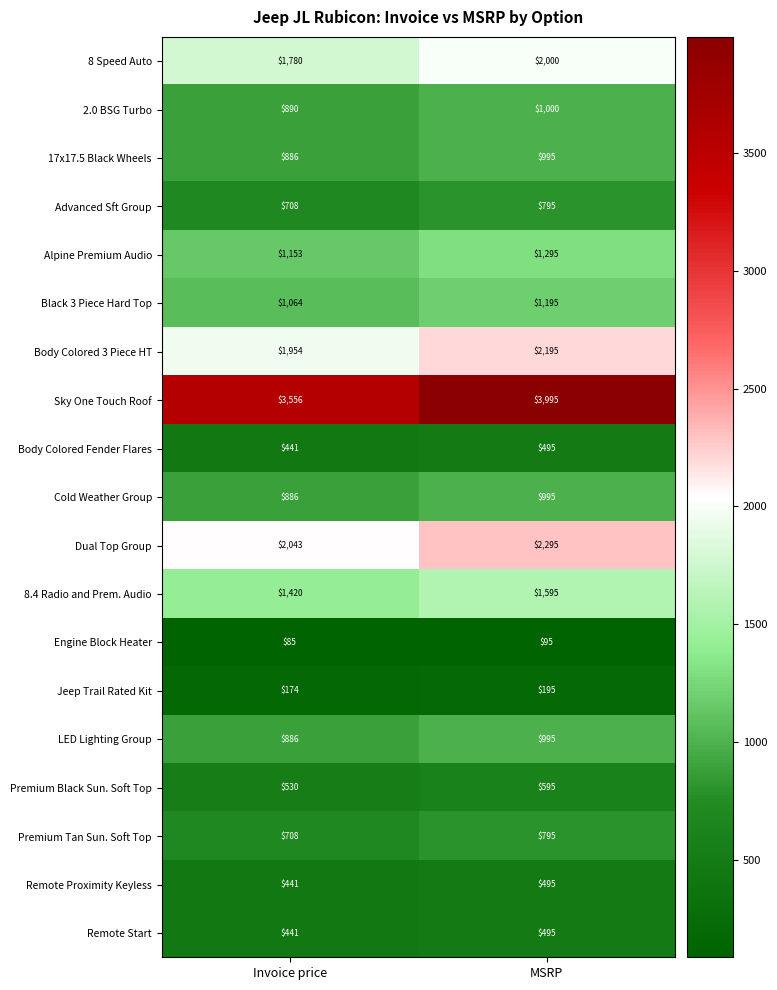

Which series has the largest range (max minus min)?

Sky One Touch Roof